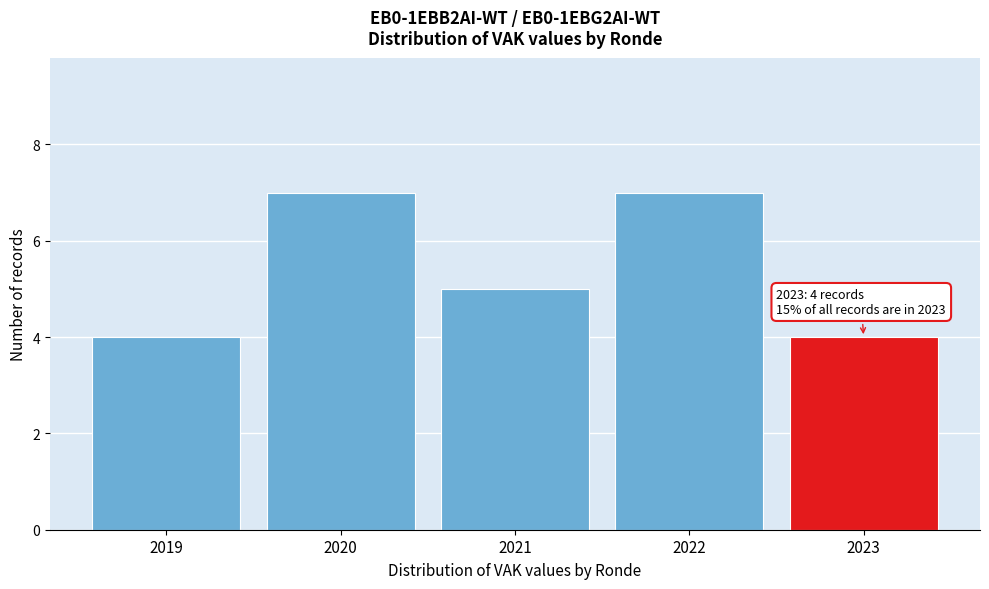

Reading left to right, what are all the values shown in this chart?

4	7	5	7	4